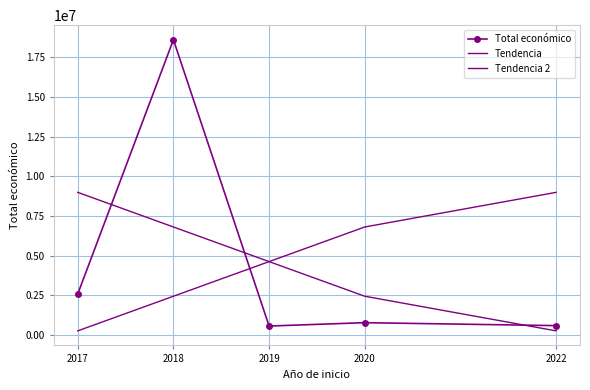

List the series in order of their overall mean, lowest first.

Tendencia, Total económico, Tendencia 2